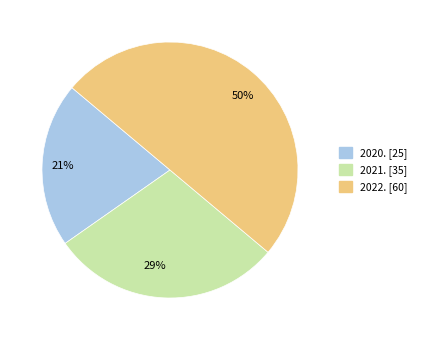

Rank the categories by value from highest to lowest.

2022., 2021., 2020.